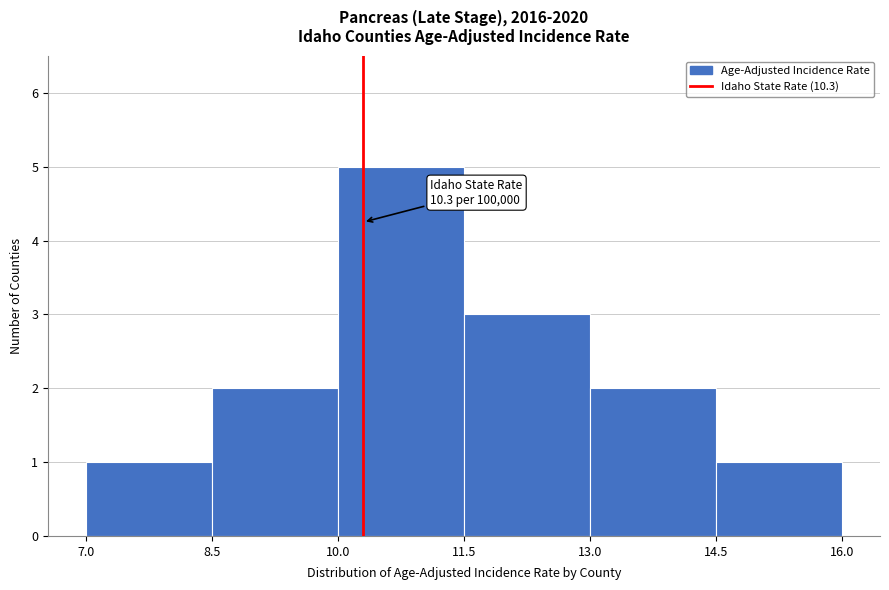

Which range on the x-axis has the tallest bar?

10.0 to 11.5